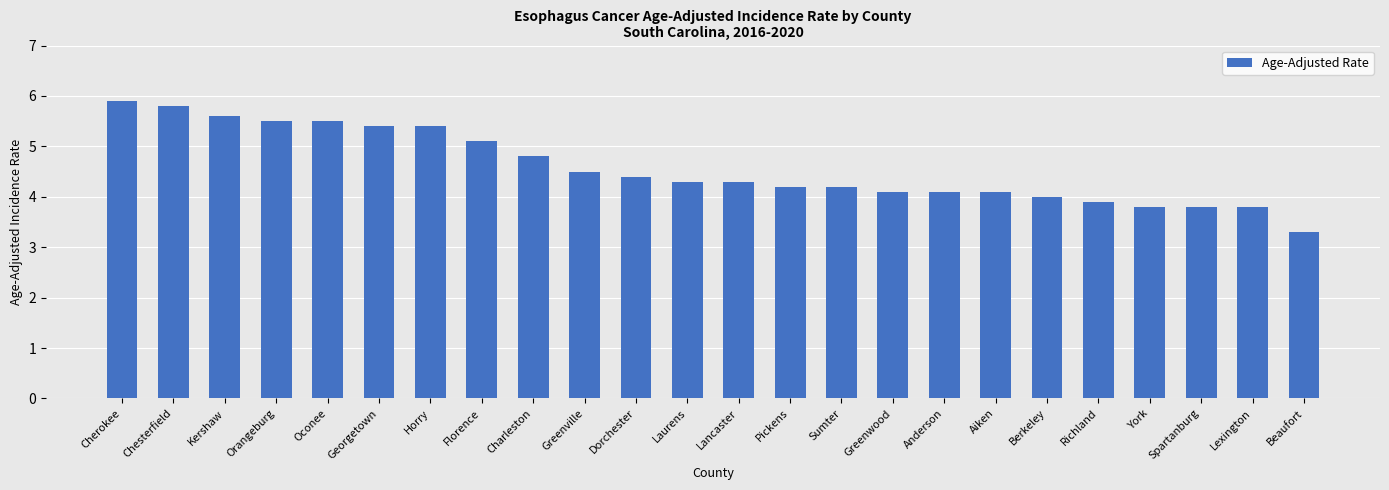

What is the label of the 4th bar from the left?

Orangeburg